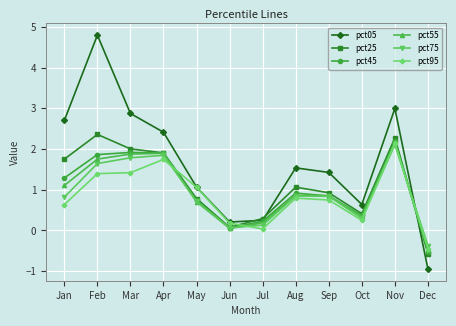

What is the highest value of the pct25 series?

2.4